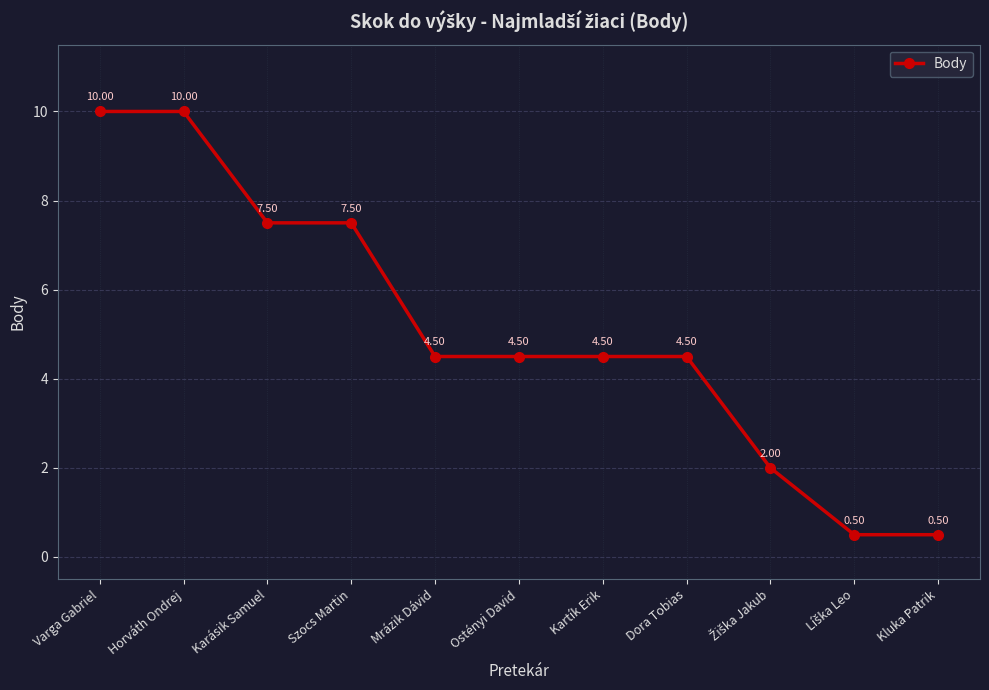

What is the change in value from Szocs Martin to Ostényi David?

-3.0